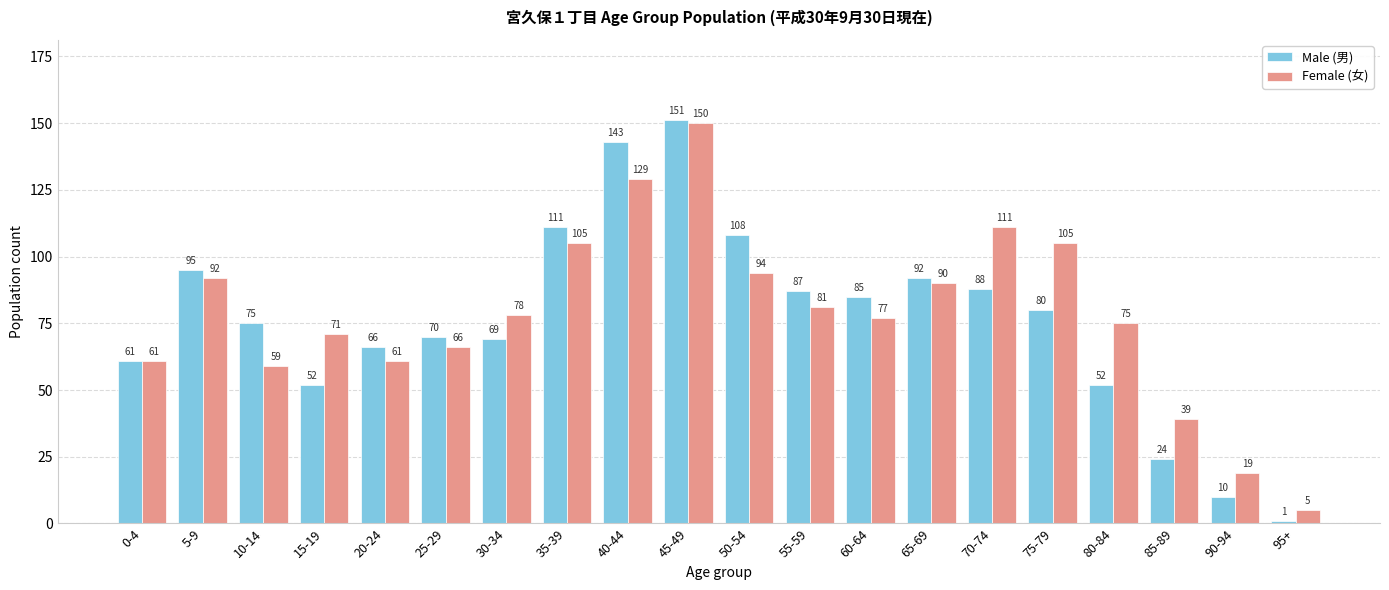

At how many categories does at least one series exceed 16?

19